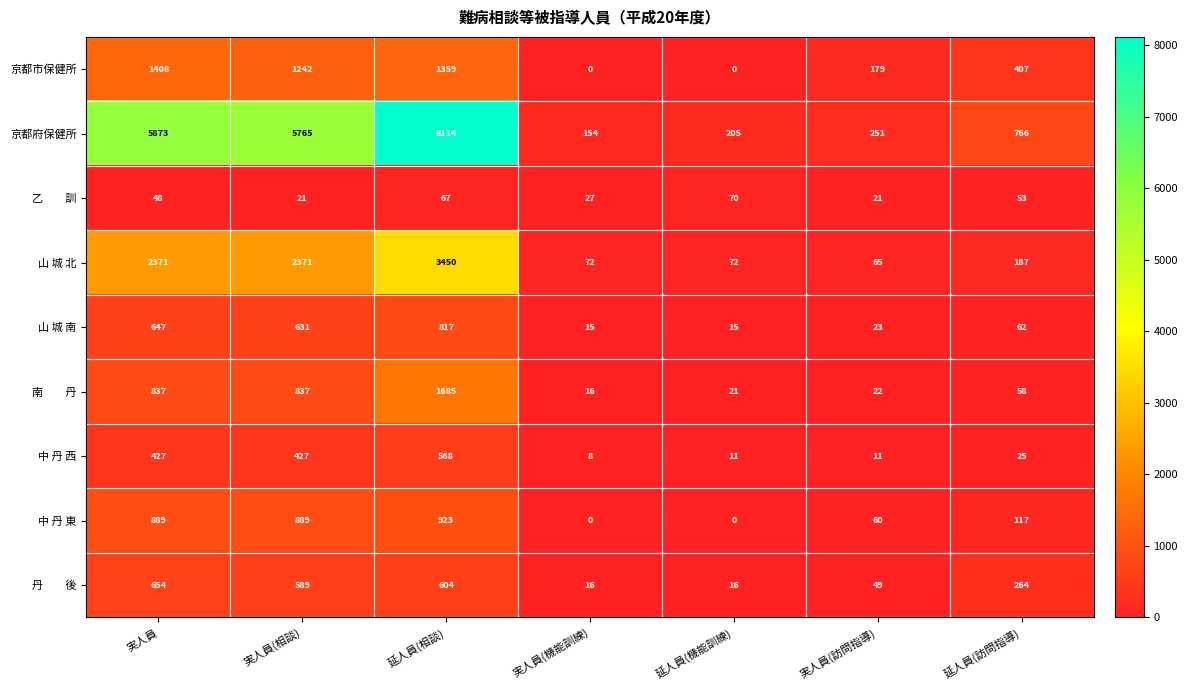

At which category does the chart reach its peak across all series?

延人員(相談)